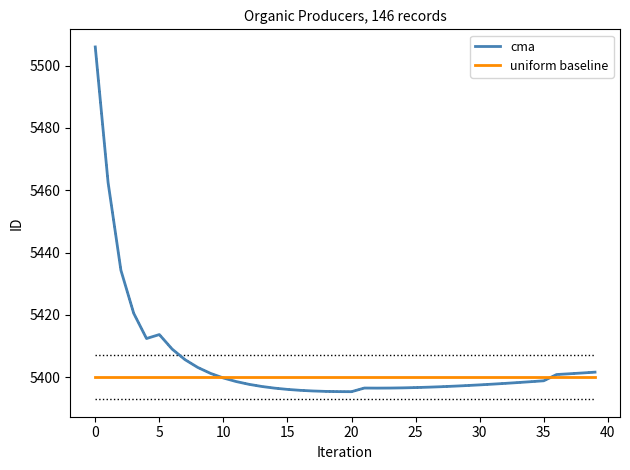

How many lines are shown in the chart?

2